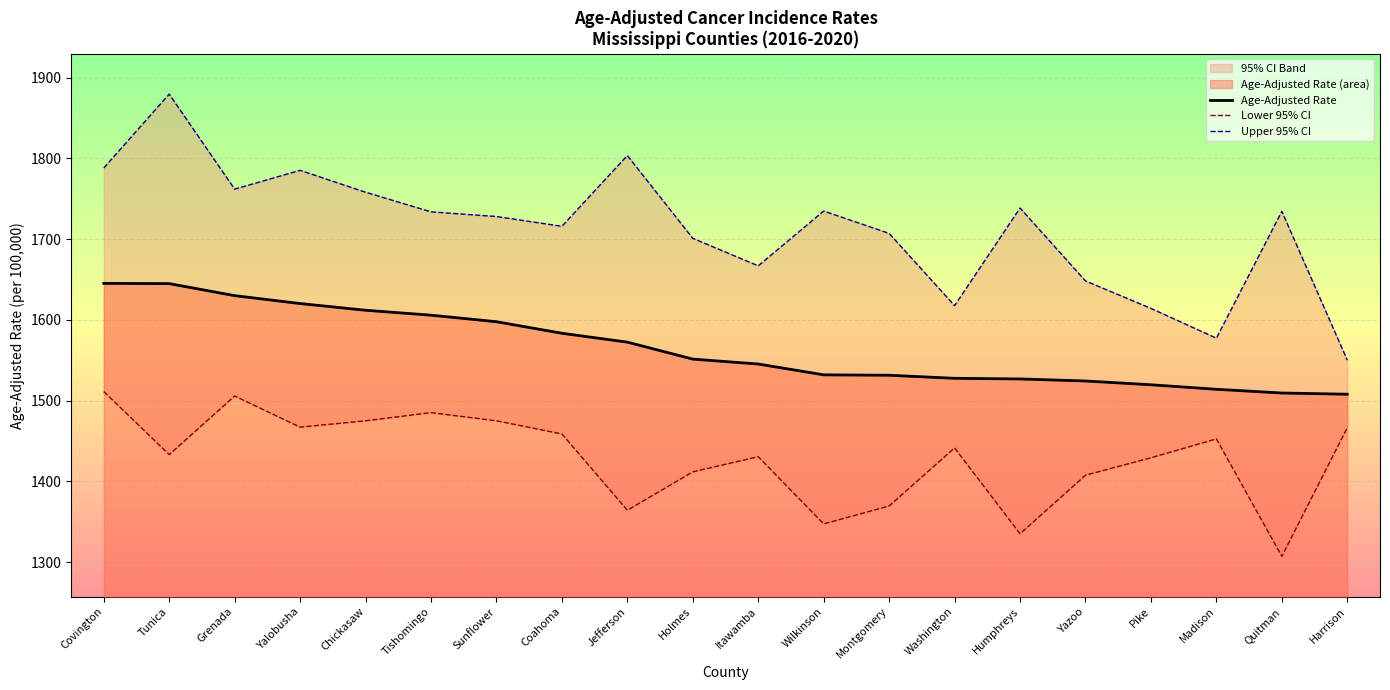

Which series changed the most between Tishomingo and Yazoo?

Upper 95% CI